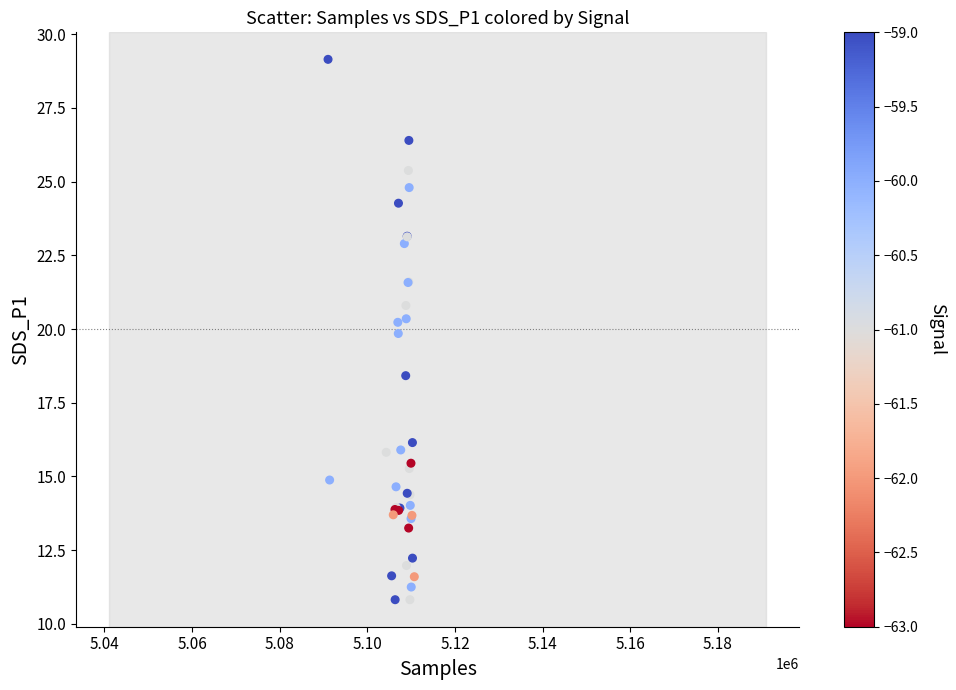

What Y value in the scatter plot is closest to 19?

18.4